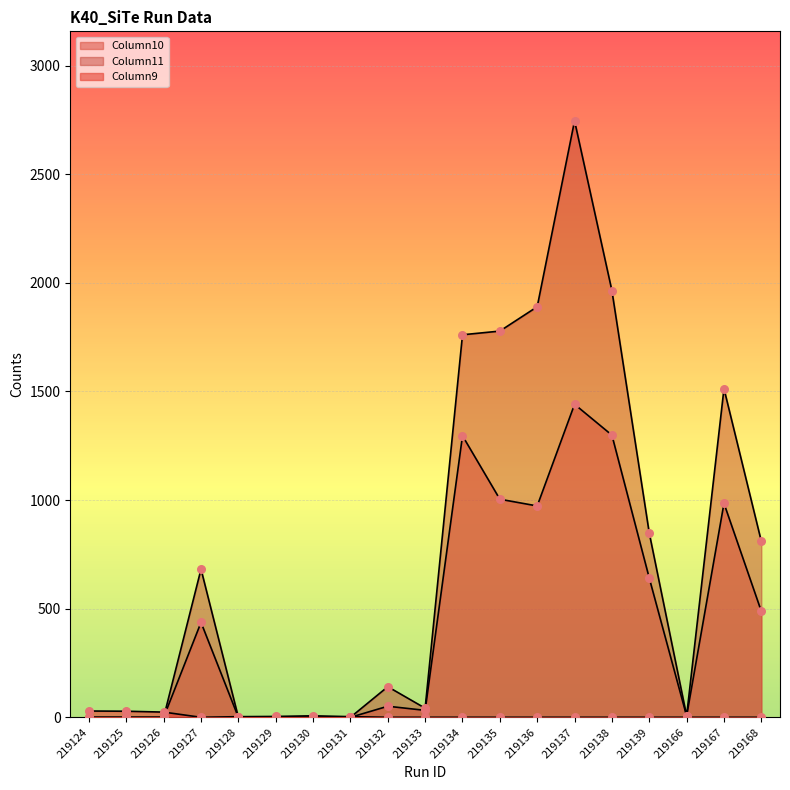

Which series contains the highest Y value?

Column11